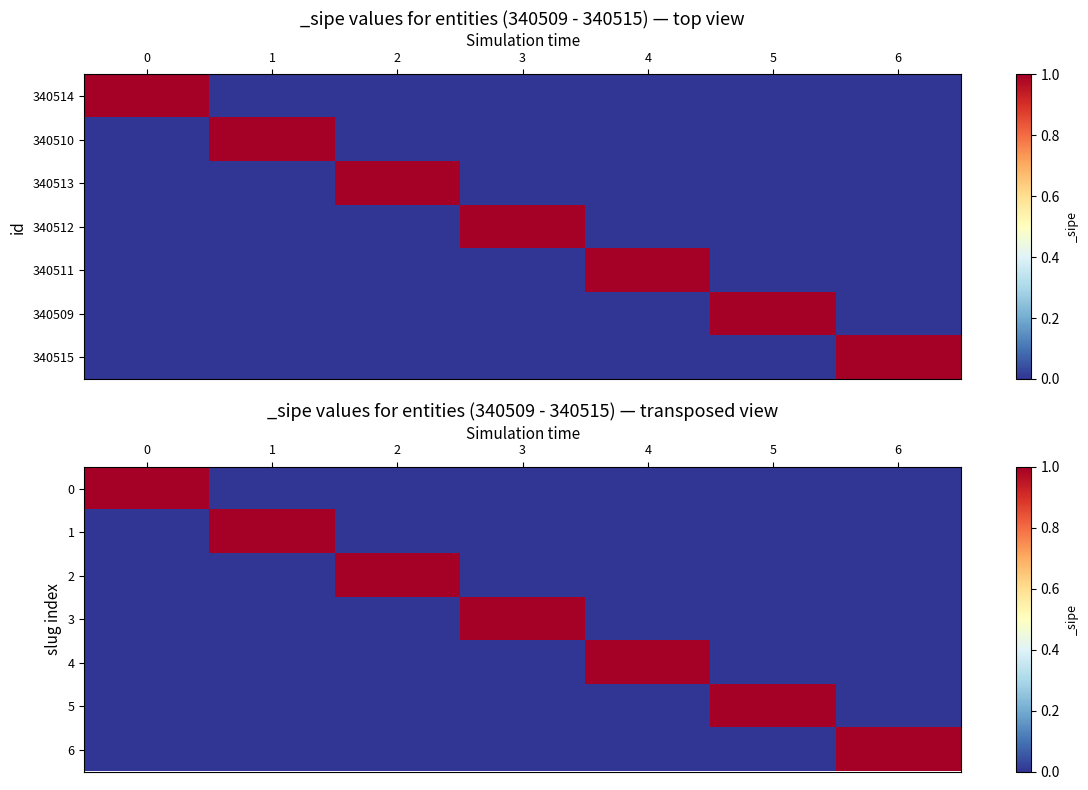

Is the value of 4 at 5 greater than the value of 5 at 1?

No